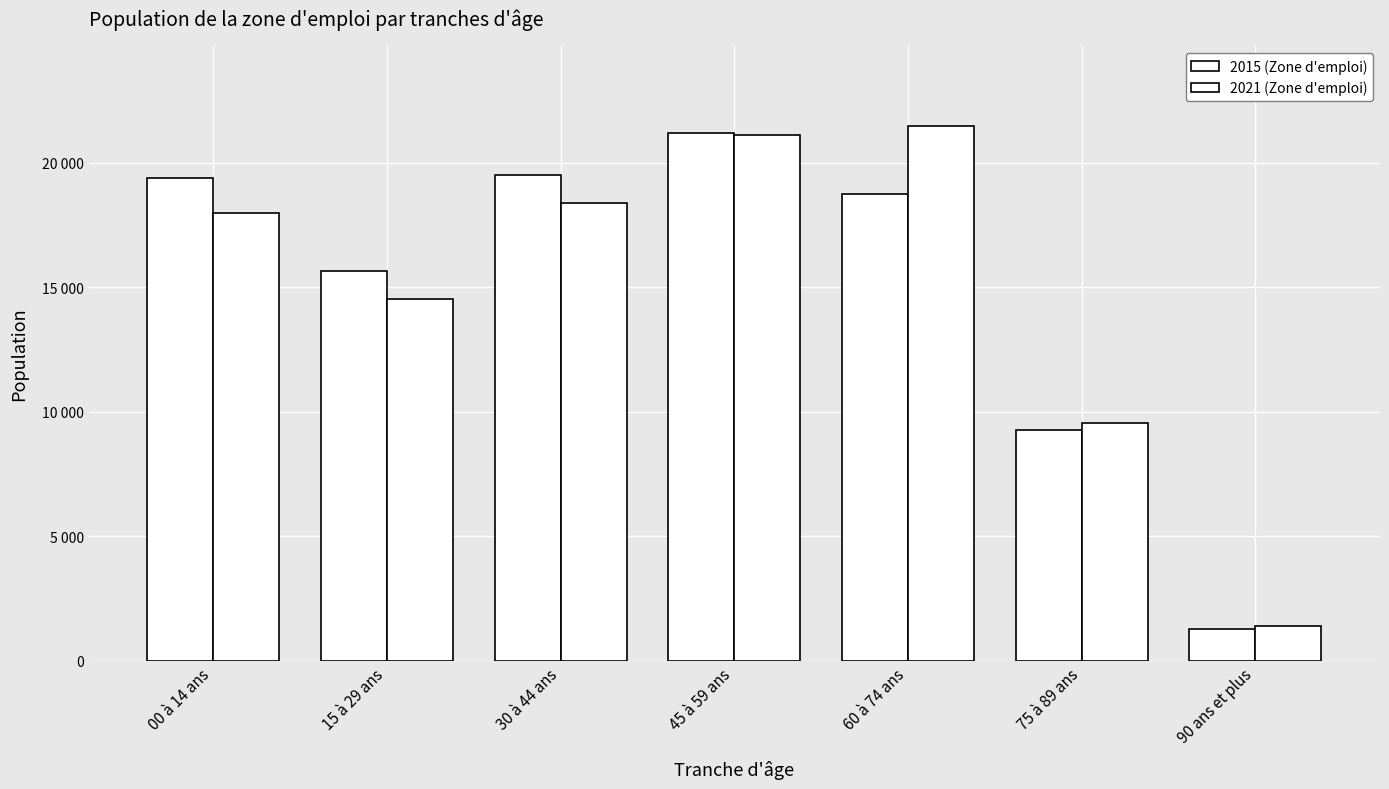

Are the bars horizontal?

No